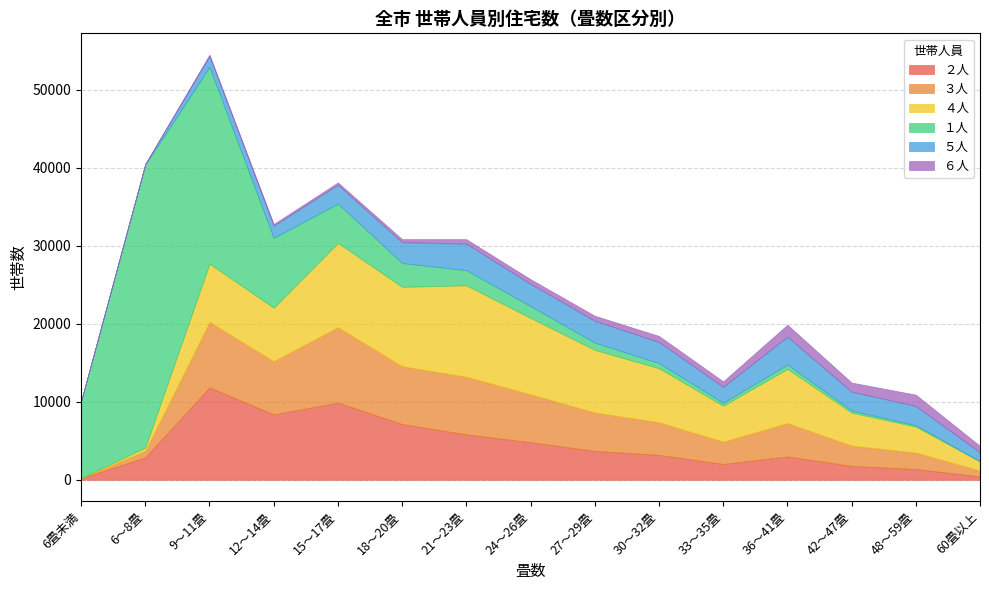

Which series has the largest range (max minus min)?

１人